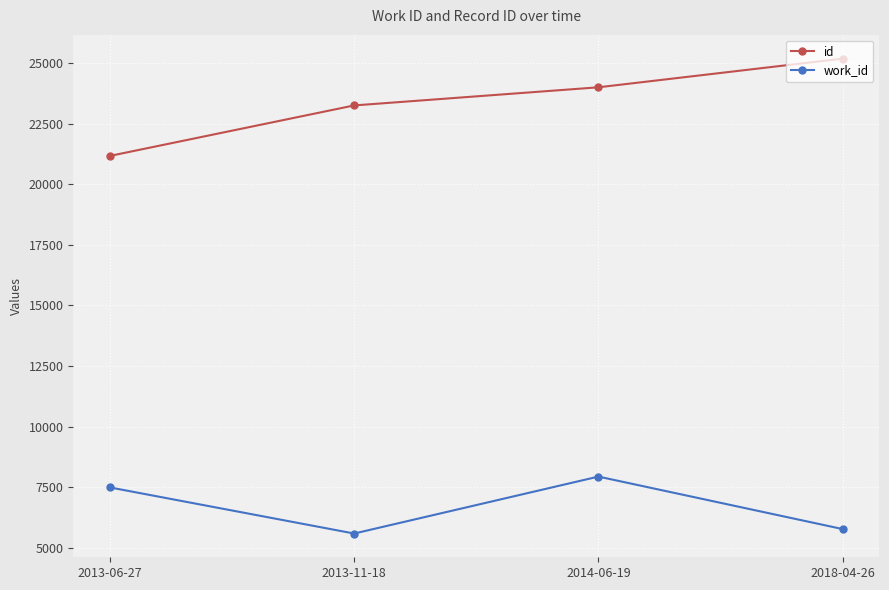

How many categories are shown in the chart?

4